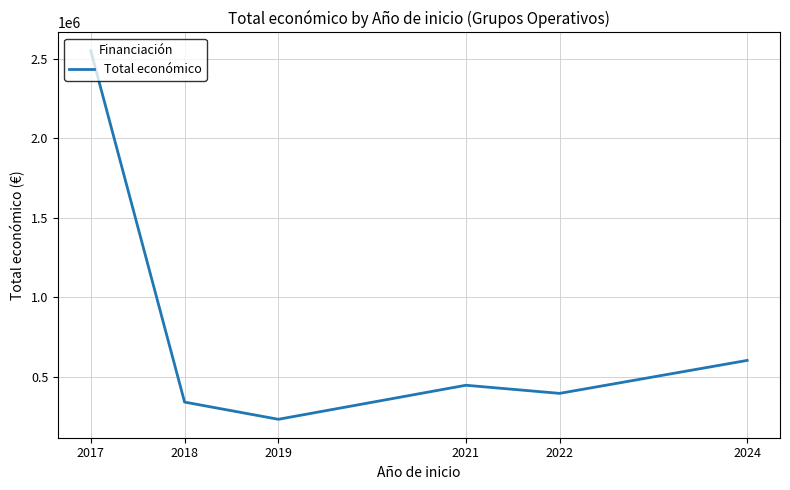

Which label corresponds to the smallest value in the chart?

2019